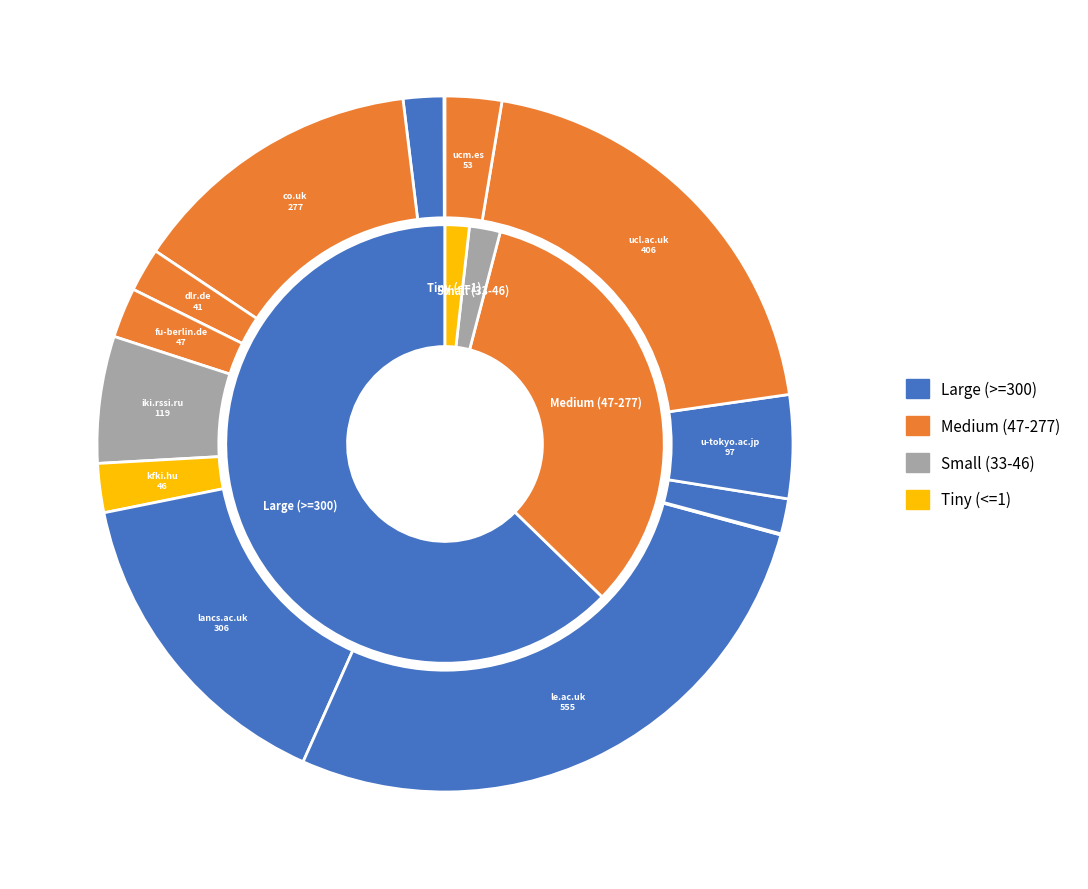

To the nearest percent, what percentage of the pie is ucl.ac.uk?

20%